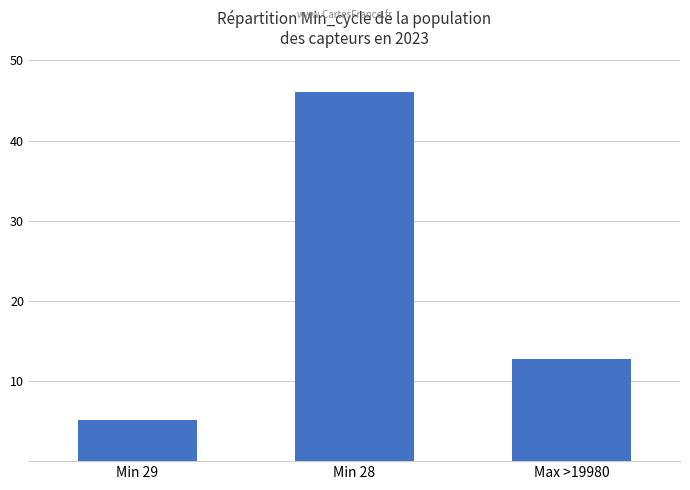

Reading left to right, list all the values displayed in this chart.

Min 29=5.1	Min 28=46.0	Max >19980=12.8